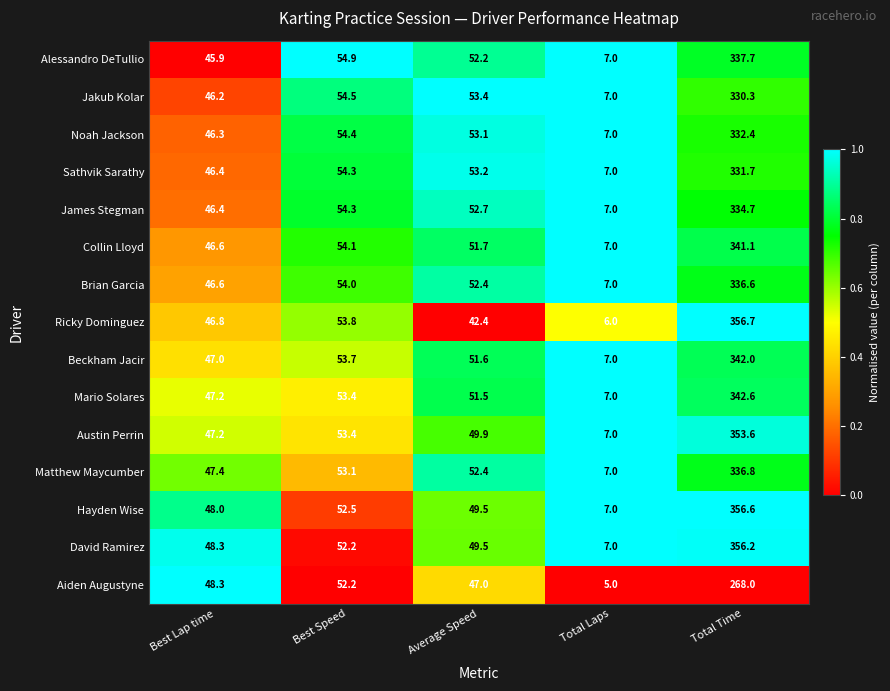

Where does the Noah Jackson series first go above 53?

Best Speed